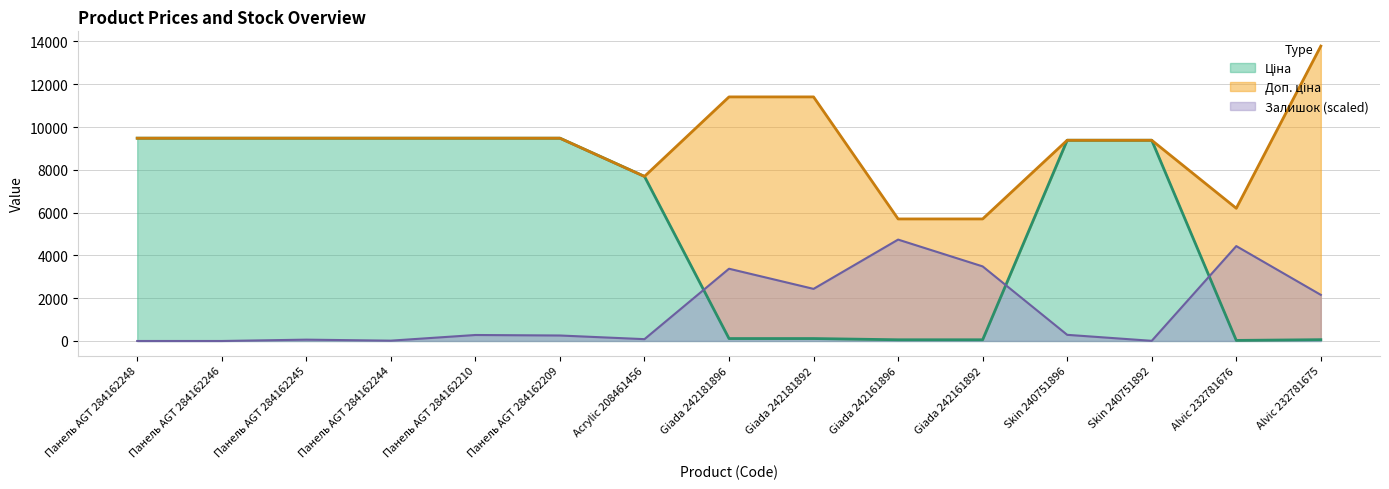

Reading right to left, what are all the values shown in this chart?

Ціна: 61.3	27.6	9384.0	9384.0	57.0	57.0	114.1	114.1	7693.1	9480.1	9480.1	9480.1	9480.1	9480.1	9480.1
Доп. ціна: 13785.8	6204.0	9384.0	9384.0	5705.0	5705.0	11410.0	11410.0	7693.1	9480.1	9480.1	9480.1	9480.1	9480.1	9480.1
Залишок: 2156.0	4436.5	7.8	288.0	3486.9	4740.0	2436.2	3378.0	85.6	256.8	280.2	15.6	62.3	0.0	0.0